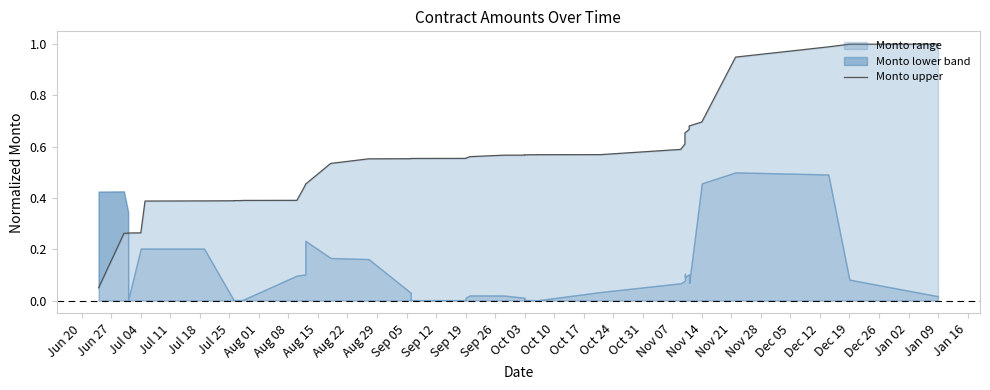

What is the sum of all values?

21.6